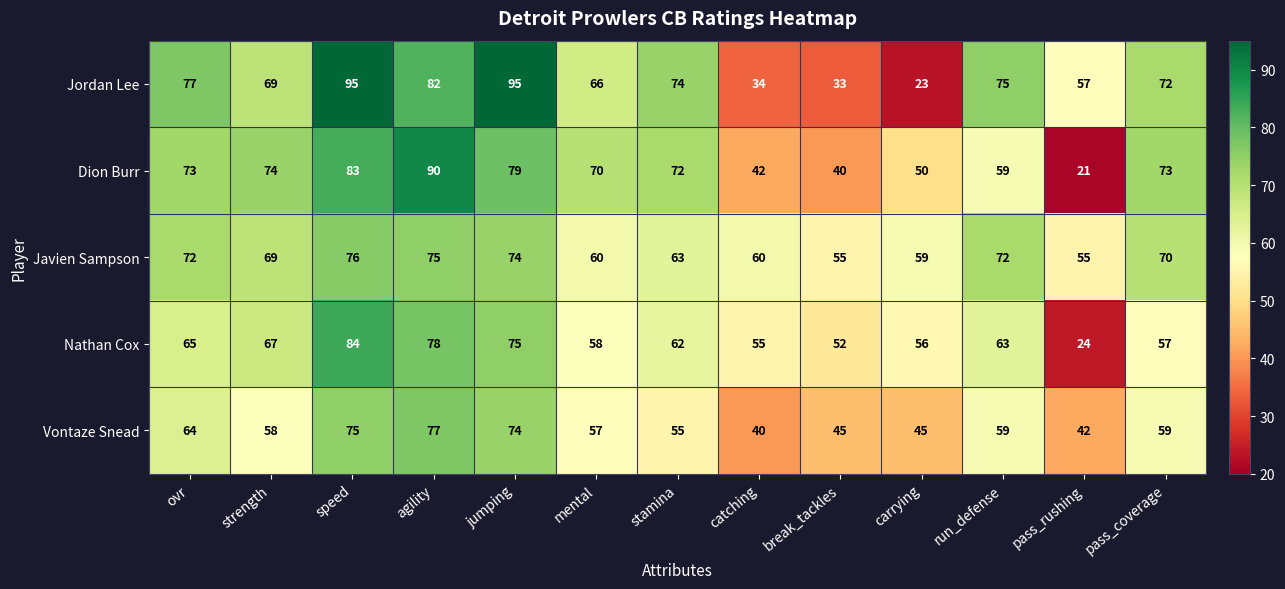

Between speed and pass_rushing, which series saw the biggest shift?

Dion Burr